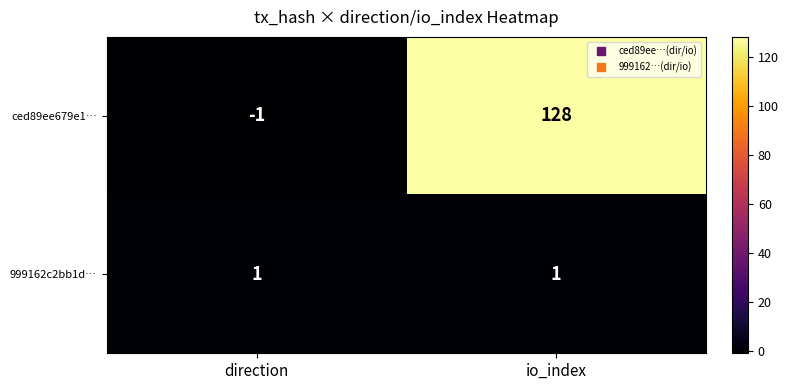

Which series changed the most between direction and io_index?

ced89ee679e1…